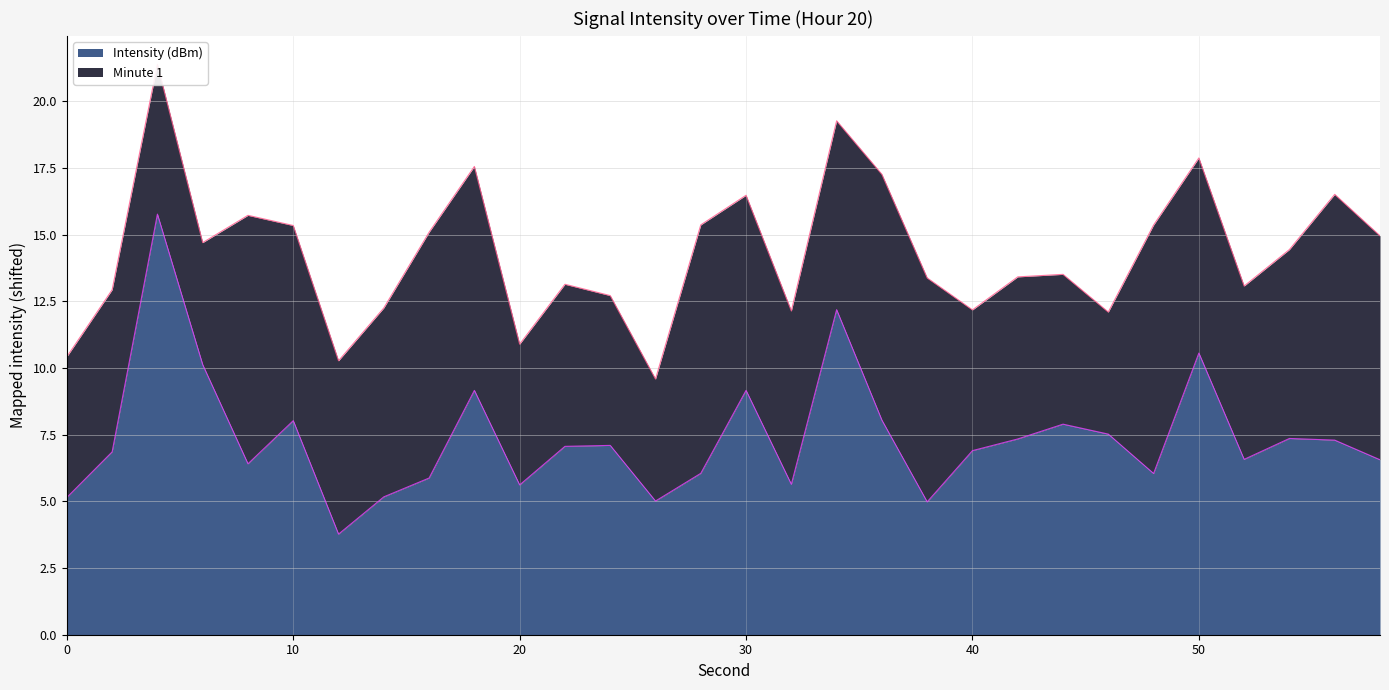

How many interior local valleys (lower than both neighbors) does the data have?

8